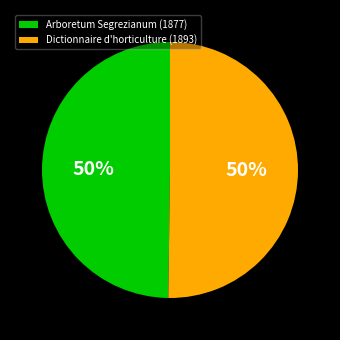

How many segments does this pie chart have?

2